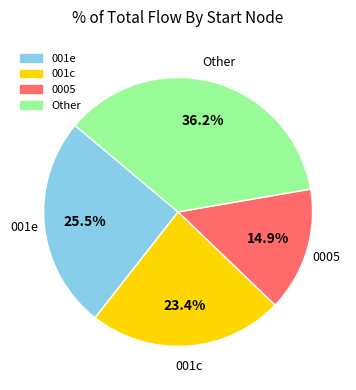

Is there any slice that represents more than half of the pie?

No